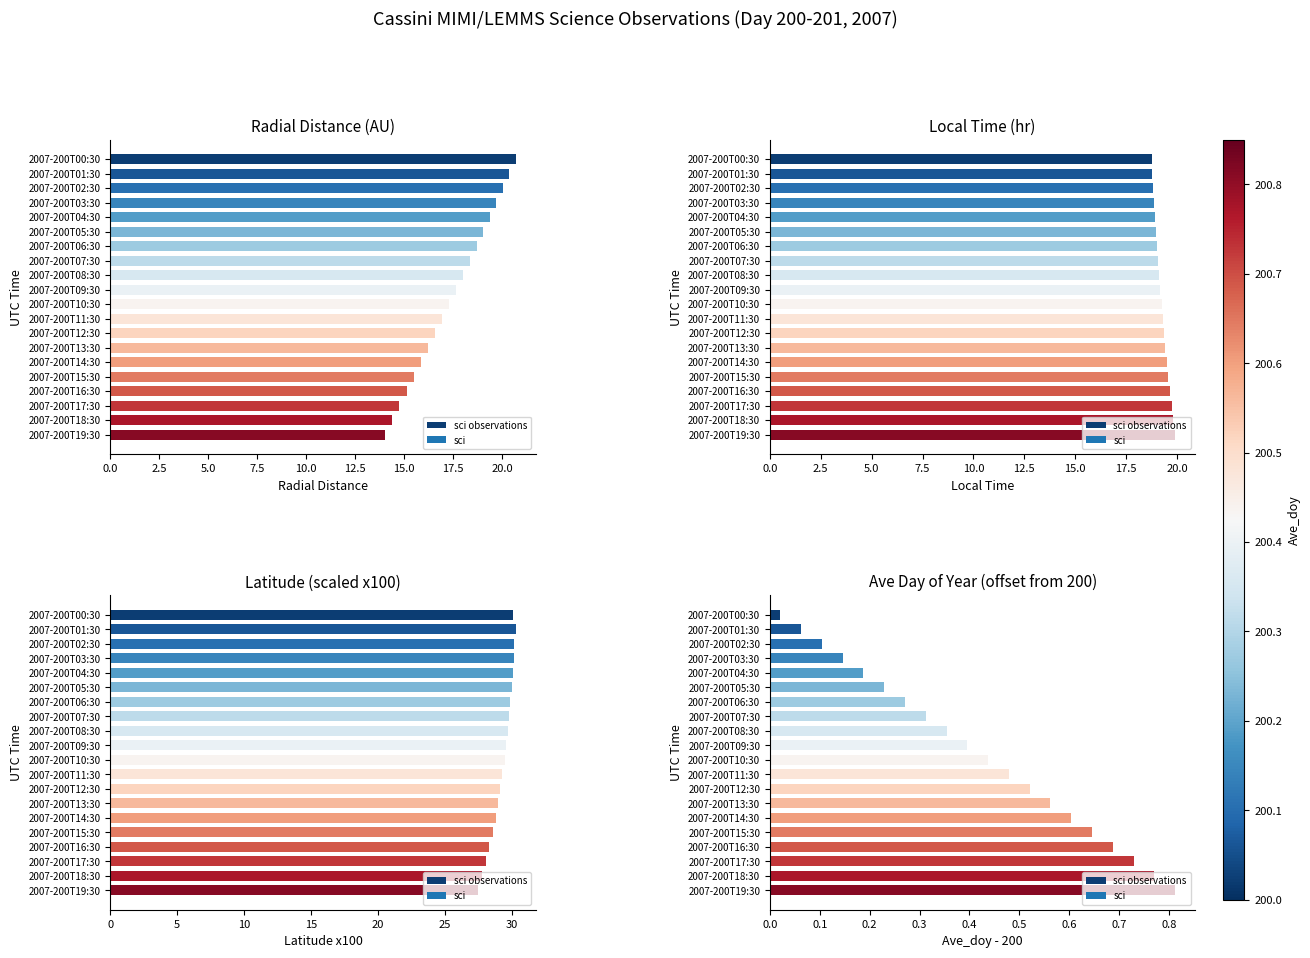

What is the difference between the maximum and minimum values?

0.8